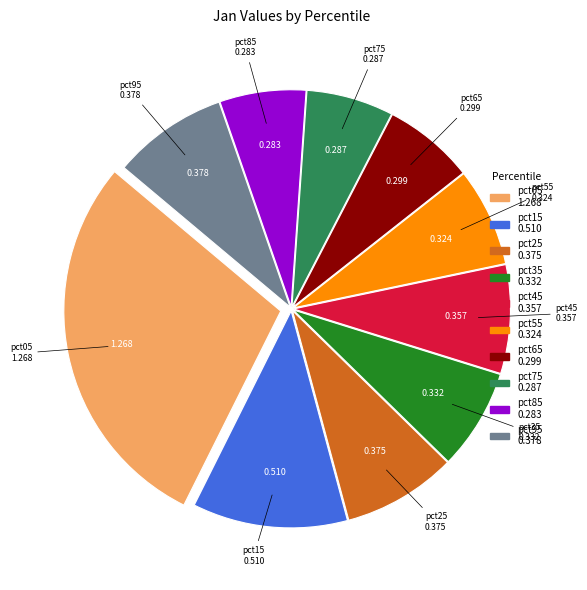

Is it true that pct95 is 9% of the pie?

True